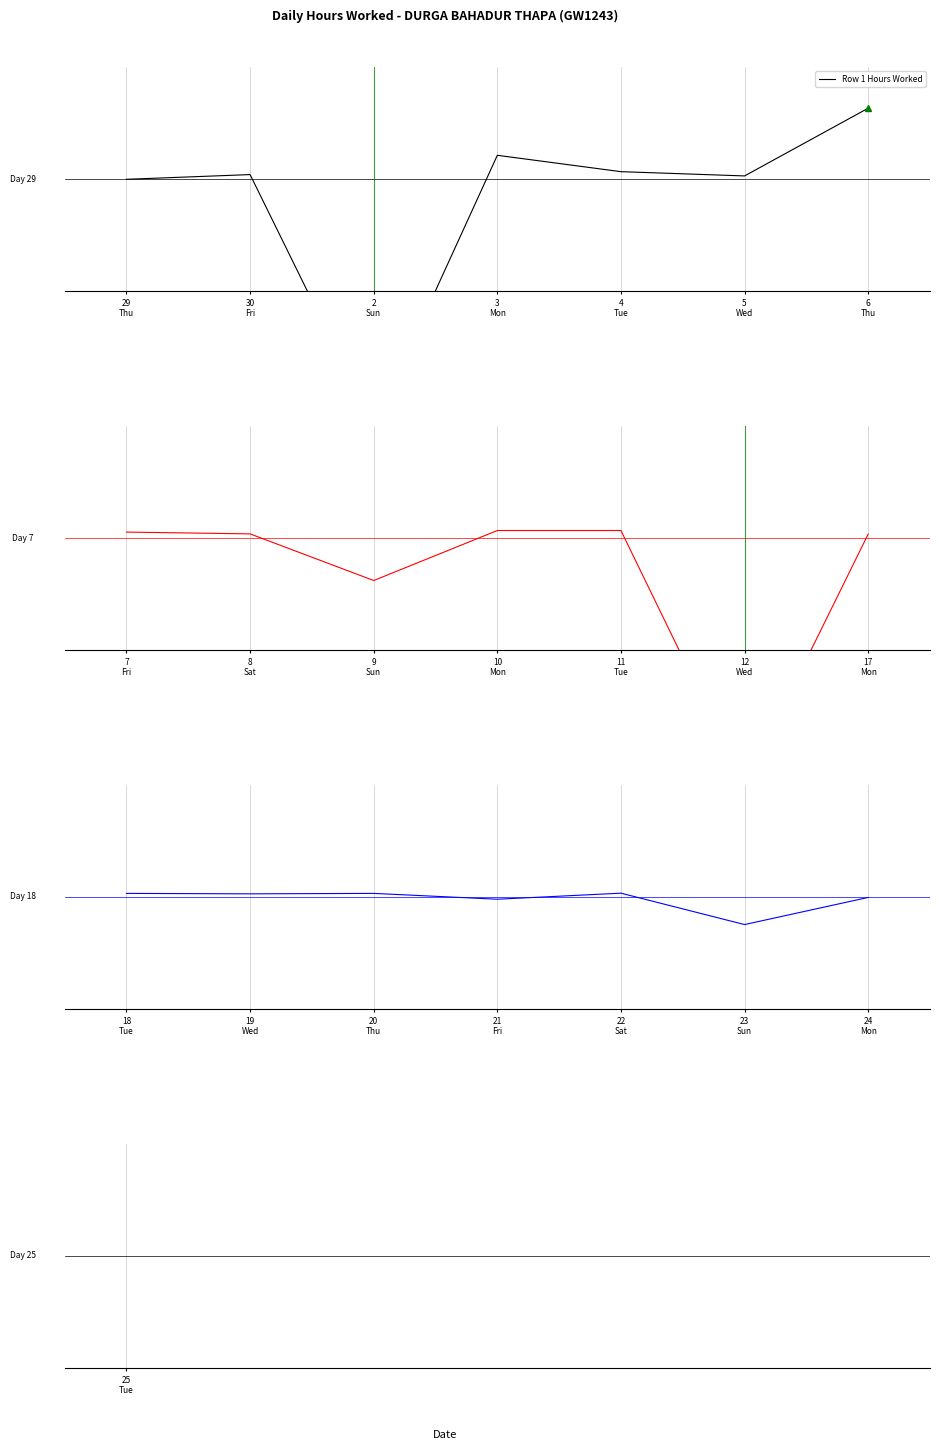

In Row 3 Hours Worked, how many points are lower than both neighbors (excluding endpoints)?

3